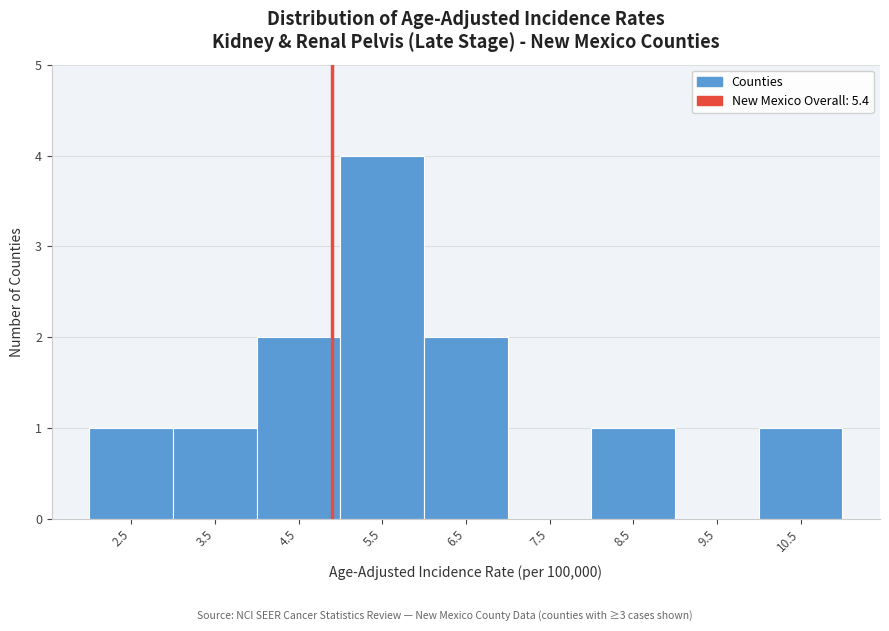

Reading left to right, list all the values displayed in this chart.

2.5=1	3.5=1	4.5=2	5.5=4	6.5=2	7.5=0	8.5=1	9.5=0	10.5=1